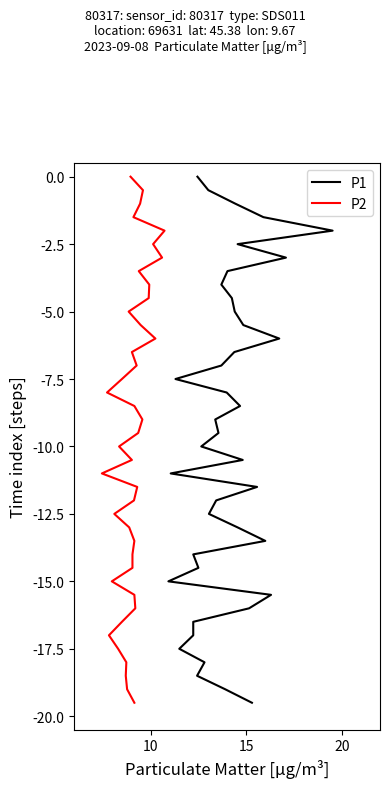

Is it true that P2 equals -7.9 at 12?

False